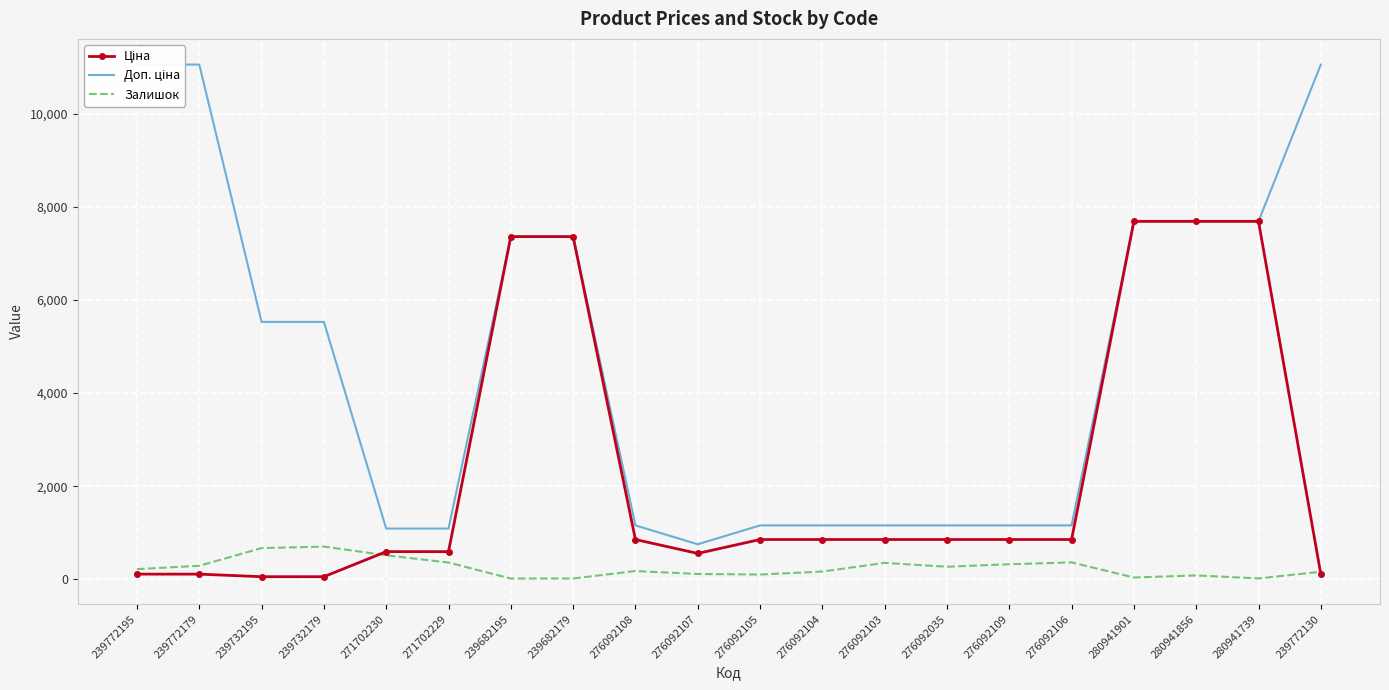

List the series in order of their peak value, lowest first.

Залишок, Ціна, Доп. ціна